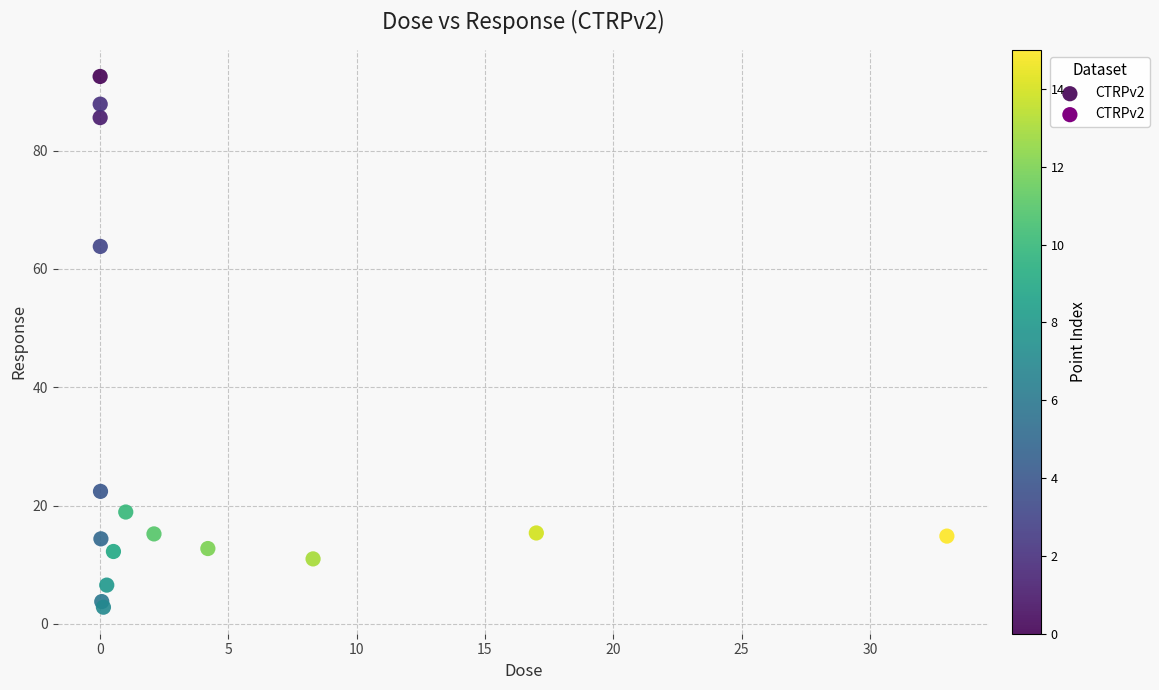

What Y value in the scatter plot is closest to 47?

63.8